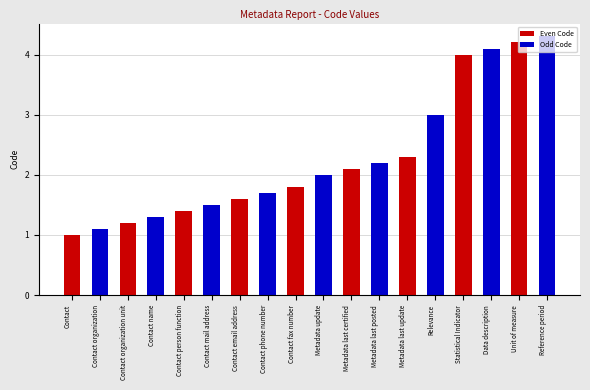

What are all the series names shown in the legend?

Even Code, Odd Code